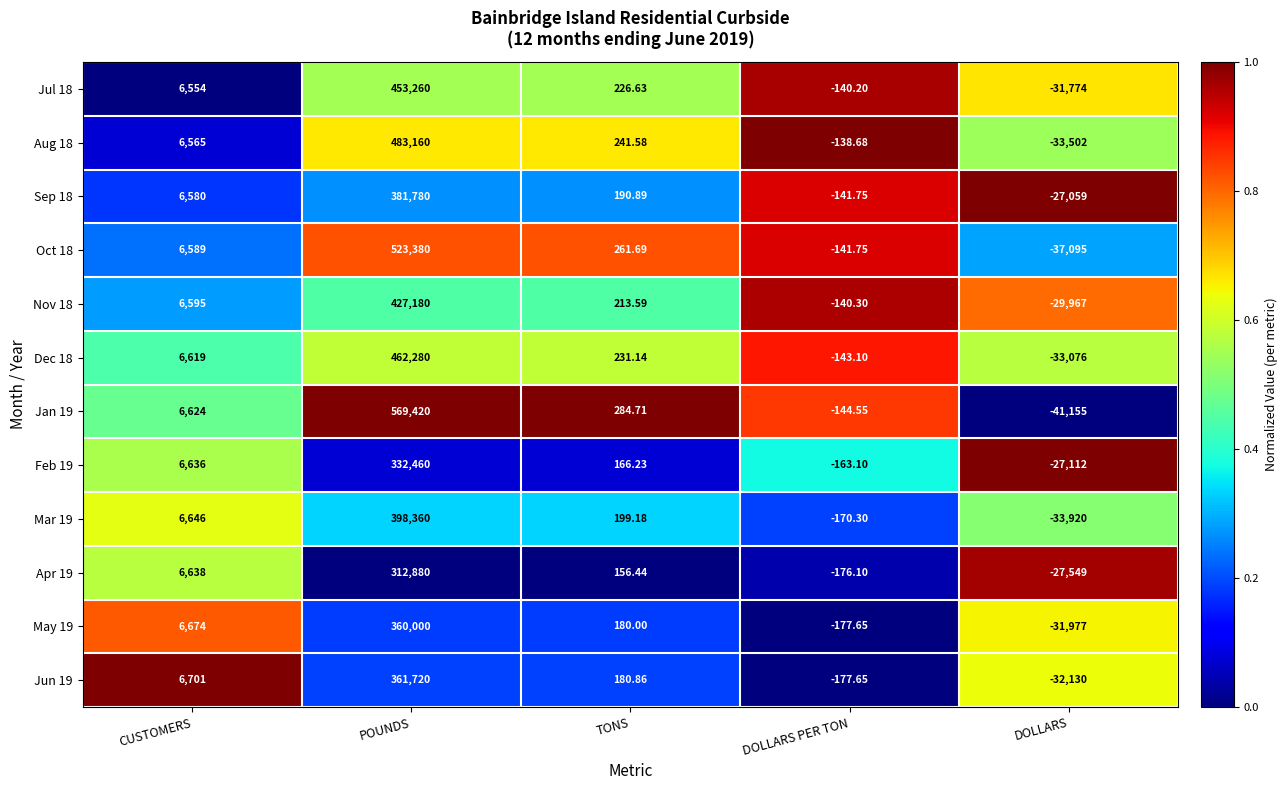

At which category is the sum across all series the highest?

POUNDS